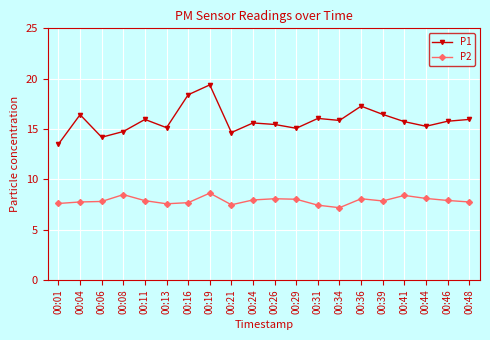

Which series has the largest range (max minus min)?

P1